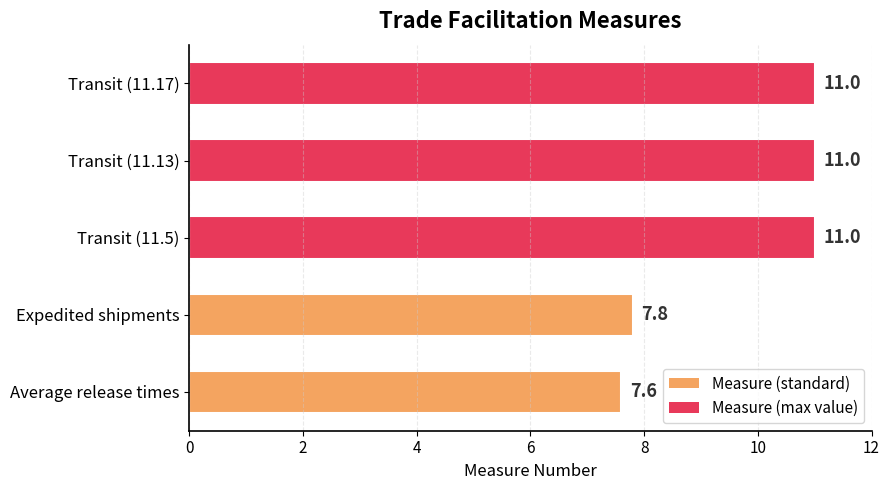

Is it true that the value at Expedited shipments is 13.9?

False